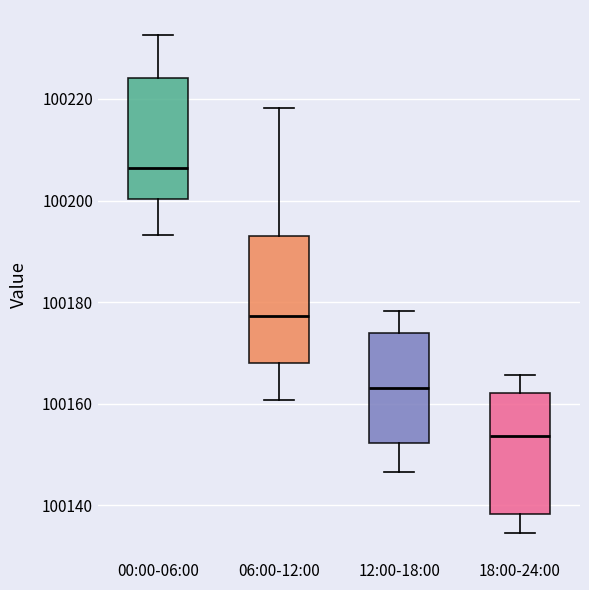

Reading left to right, transcribe this box plot: for each box, give where its median line is, the range the box spans, and where its two whiskers end, as read against the y-axis. The values are not printed on the chart, so give them approximately, as read against the axis.

00:00-06:00: median 100206, box 100200 to 100224, whiskers 100194 to 100232
06:00-12:00: median 100178, box 100168 to 100194, whiskers 100160 to 100218
12:00-18:00: median 100164, box 100152 to 100174, whiskers 100146 to 100178
18:00-24:00: median 100154, box 100138 to 100162, whiskers 100134 to 100166